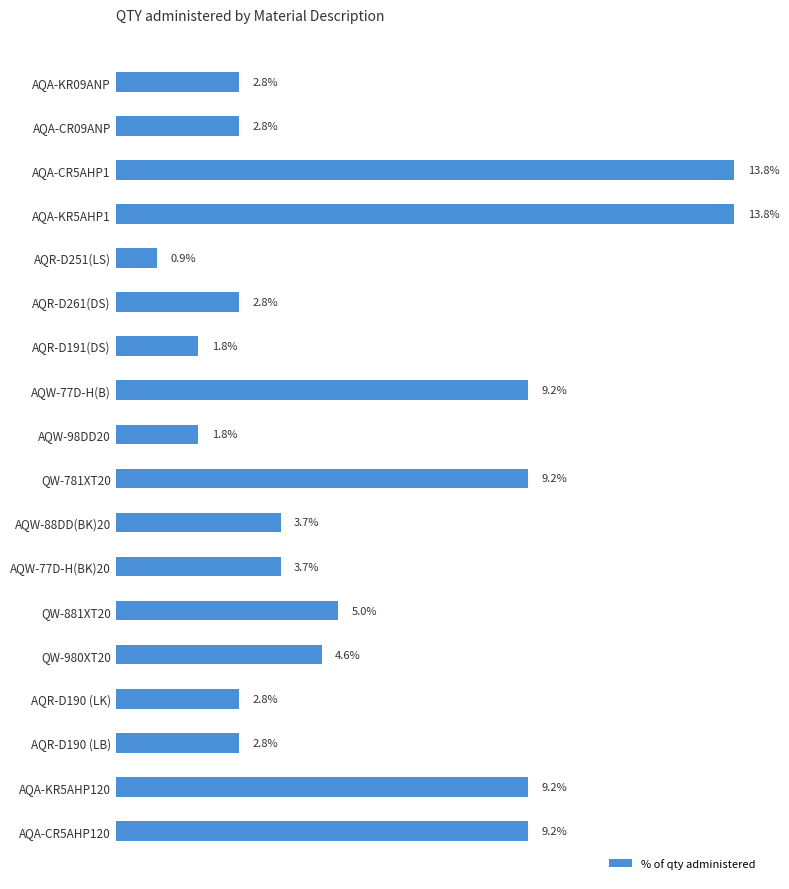

What is the label of the 12th bar from the bottom?

AQR-D191(DS)